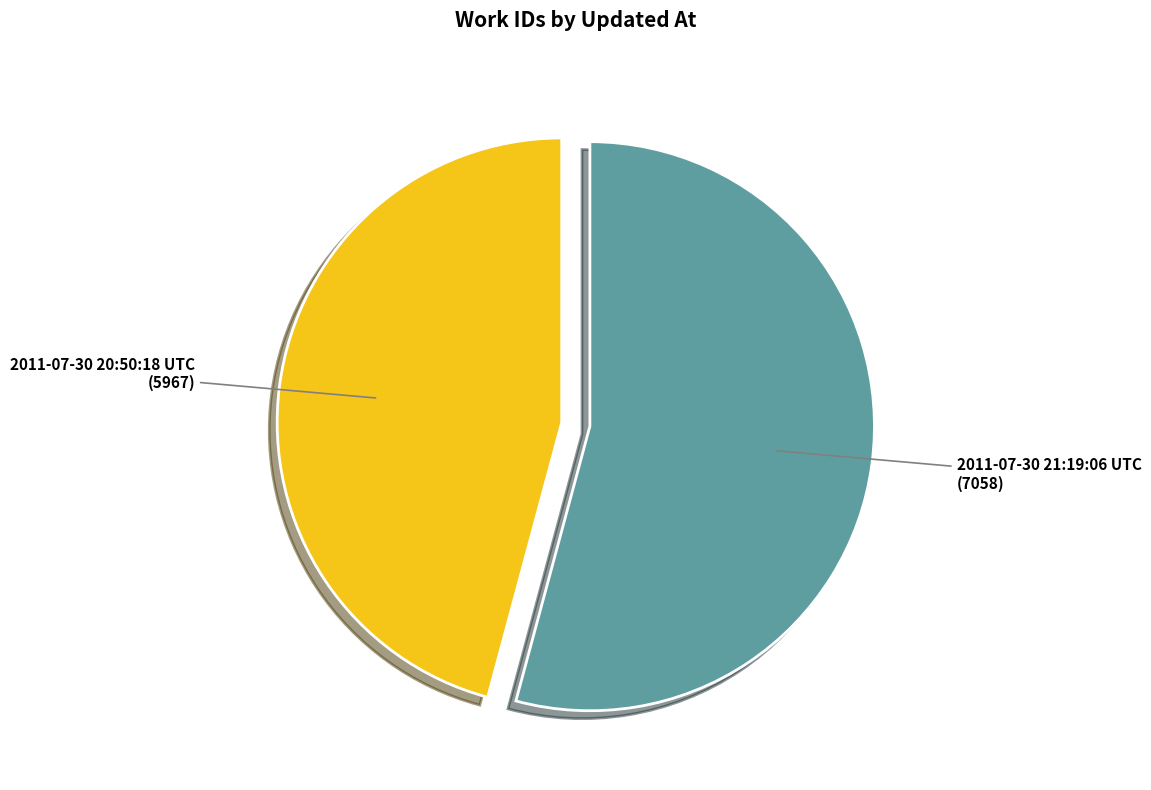

Is the sum of 2011-07-30 21:19:06 UTC and 2011-07-30 20:50:18 UTC greater than half?

Yes